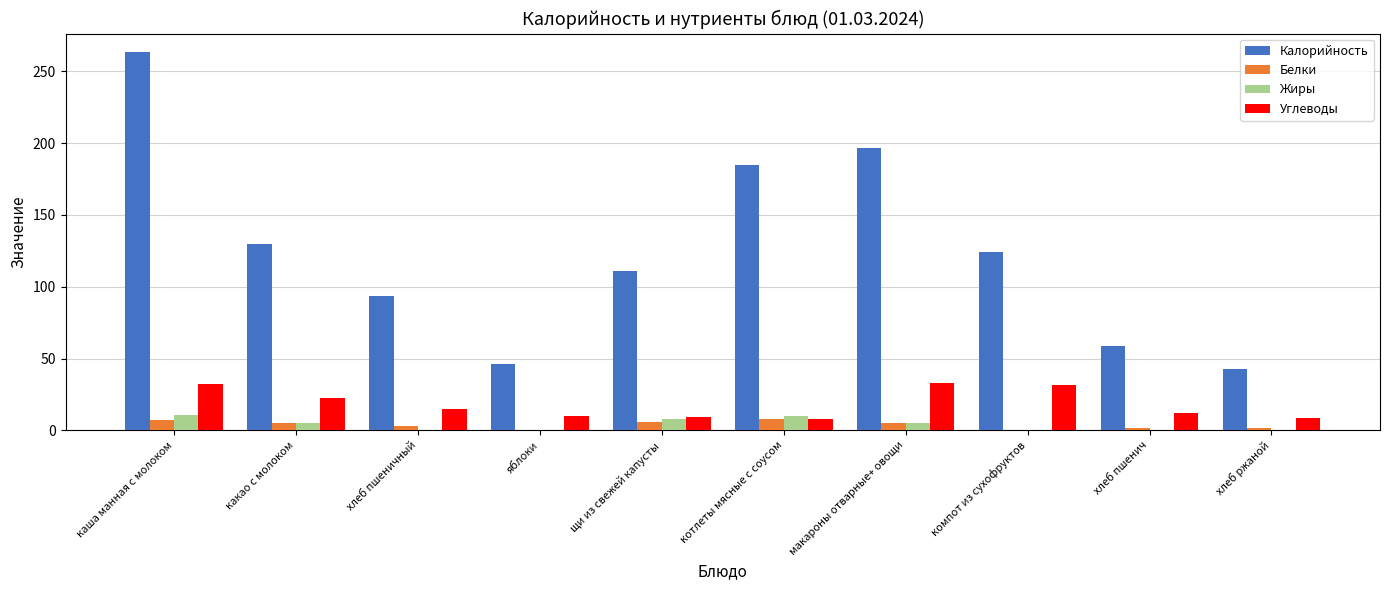

What is the sum of the Жиры values at хлеб пшенич and щи из свежей капусты?

8.0